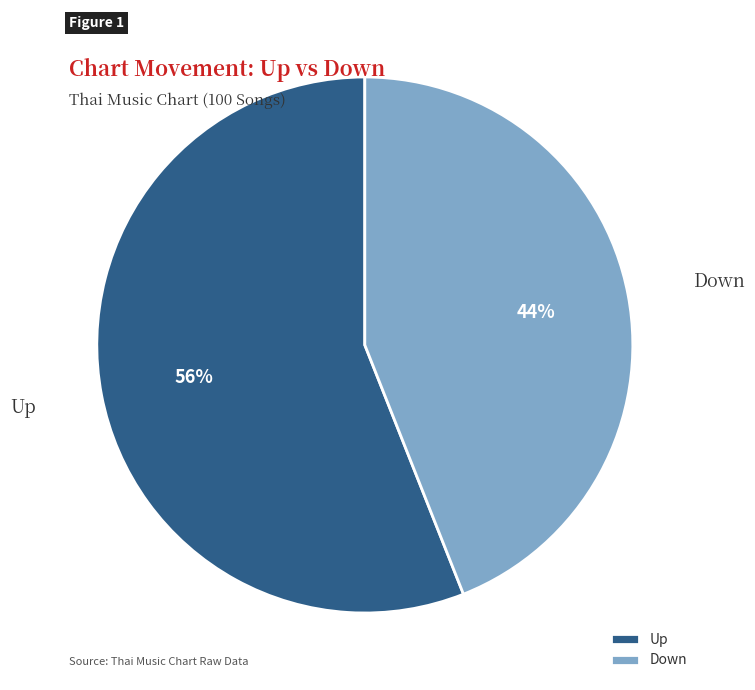

How many segments does this pie chart have?

2